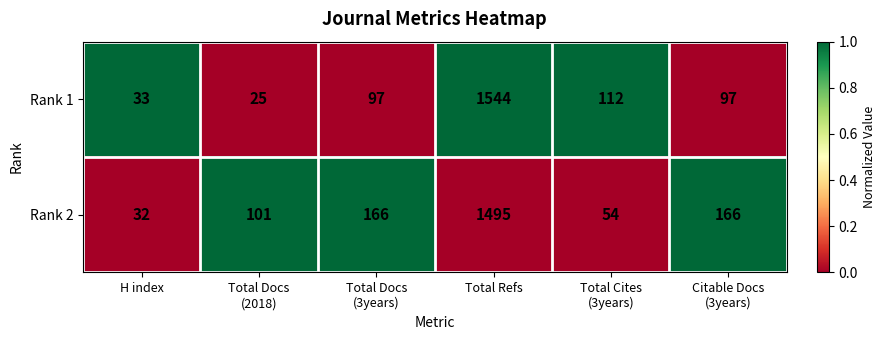

At which category does the chart reach its peak across all series?

Total Refs